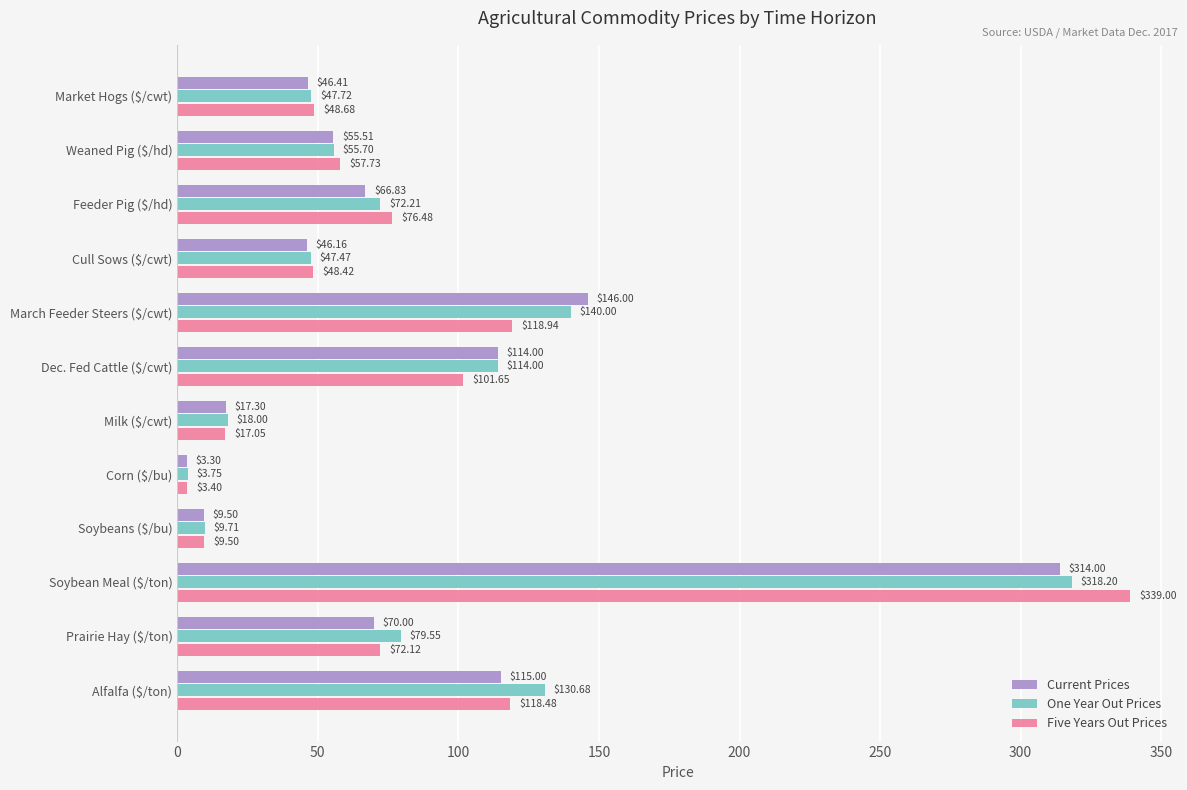

List the series in order of their peak value, lowest first.

Current Prices, One Year Out Prices, Five Years Out Prices